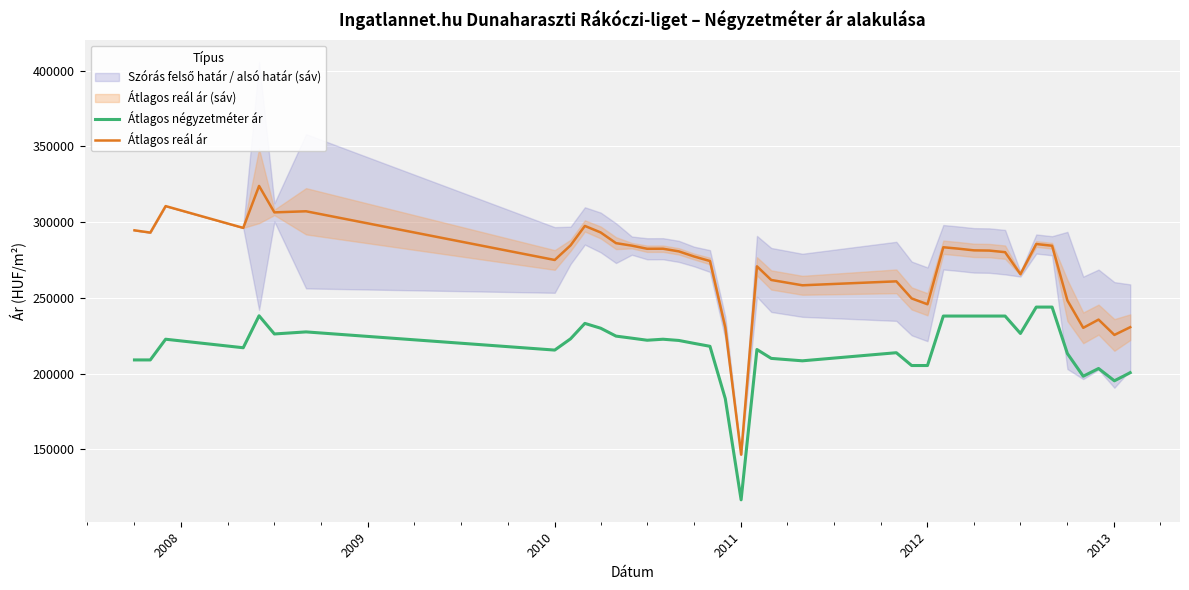

True or false: Átlagos reál ár and Átlagos négyzetméter ár cross at least once.

False